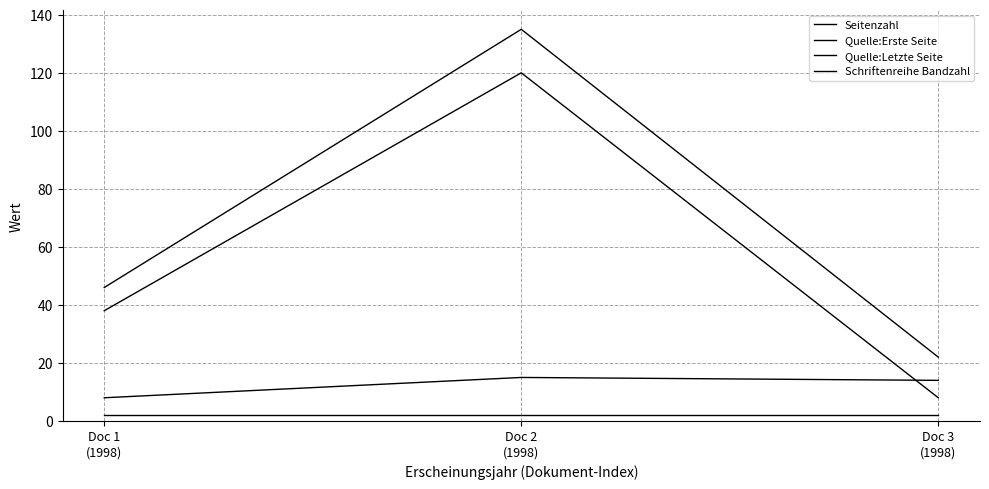

What is the smallest value displayed?

2